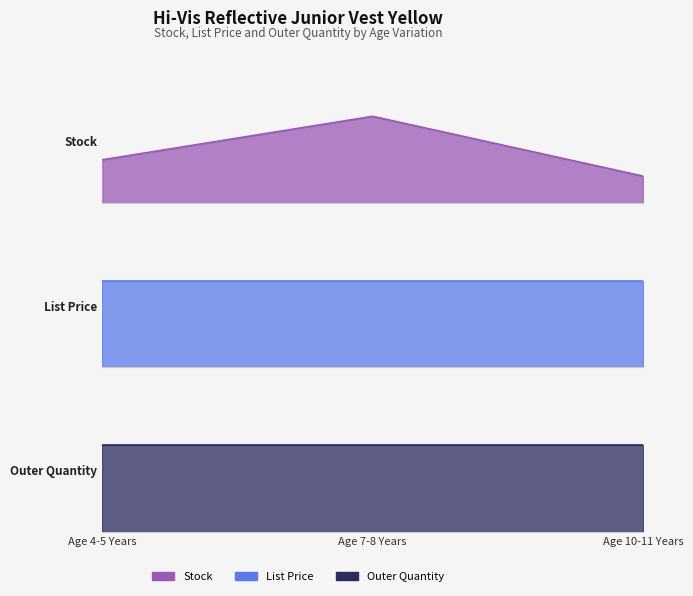

At which category is the sum across all series the highest?

Age 7-8 Years